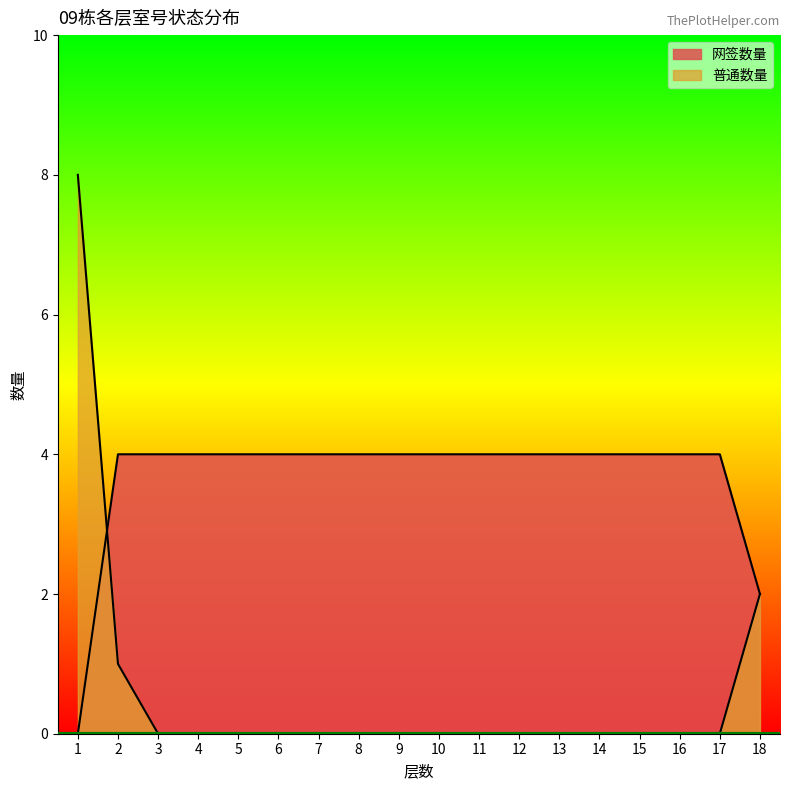

Reading left to right, list all the values displayed in this chart.

网签数量: 0	4	4	4	4	4	4	4	4	4	4	4	4	4	4	4	4	2
普通数量: 8	1	0	0	0	0	0	0	0	0	0	0	0	0	0	0	0	2